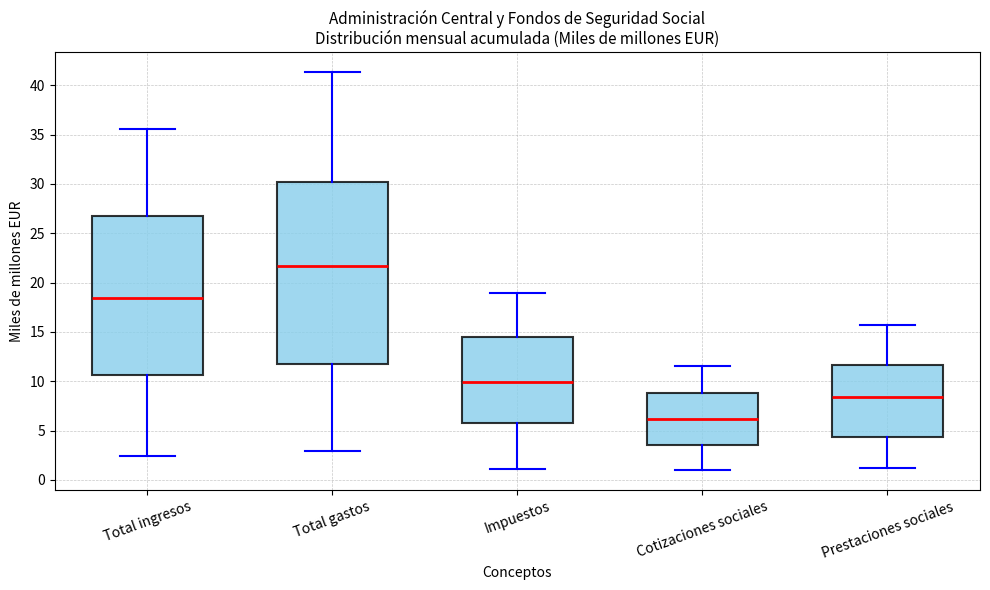

Comparing the boxes themselves (not the whiskers), which one is the tallest?

Total gastos